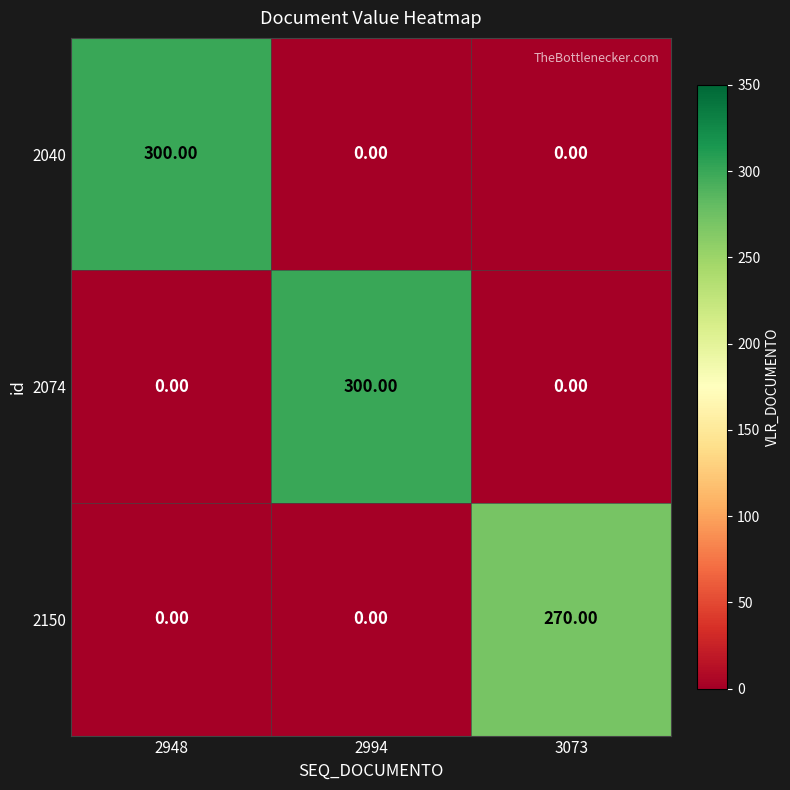

What is the sum of all 2074 values?

300